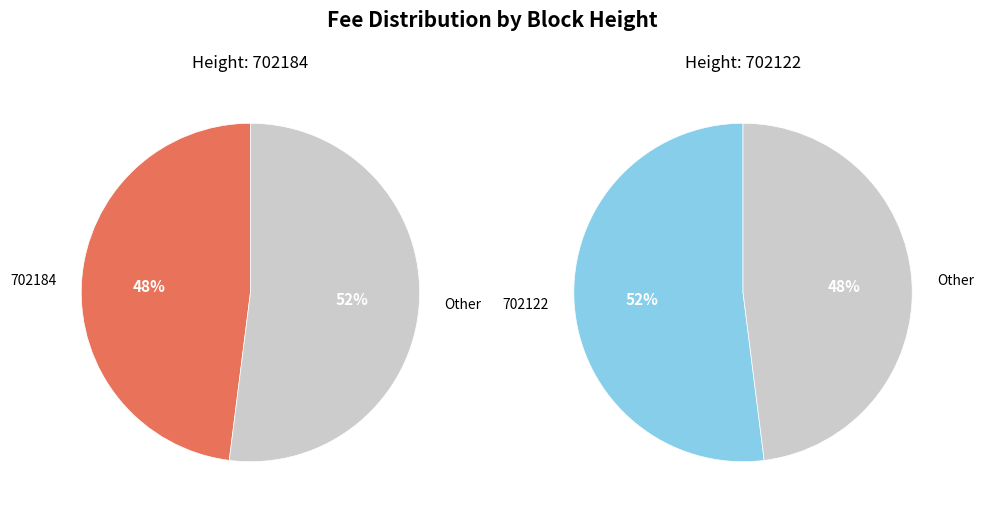

The 702122 slice represents 52% of the pie. True or false?

True